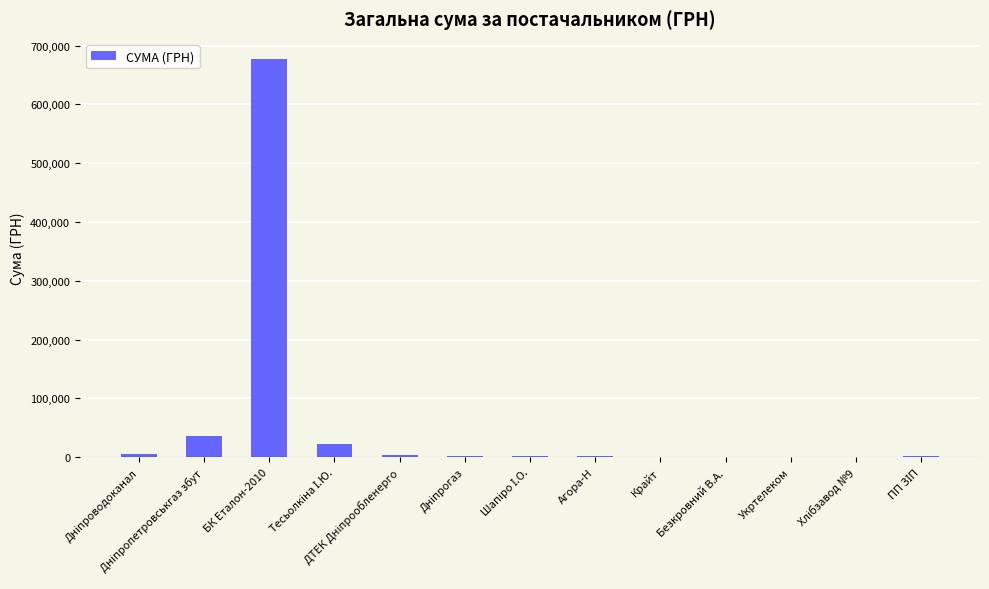

Which category has the highest value across all series?

БК Еталон-2010